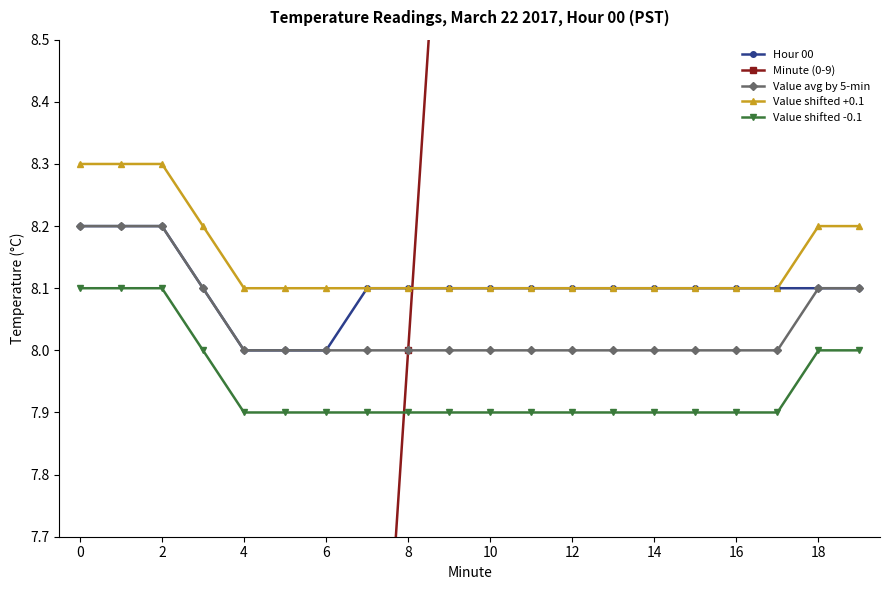

How many lines are shown in the chart?

5